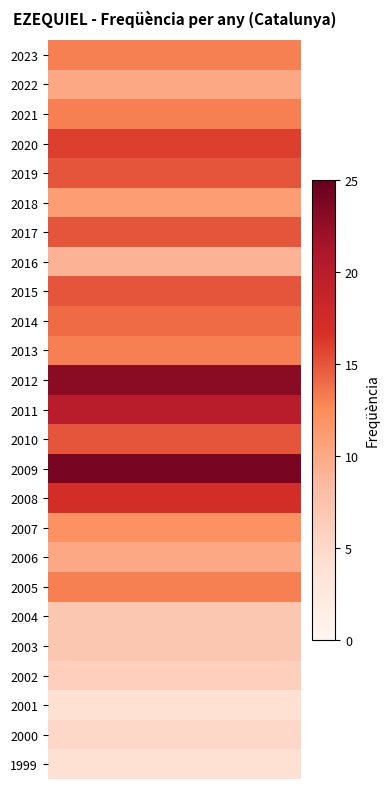

At which label is the value closest to 14?

2014